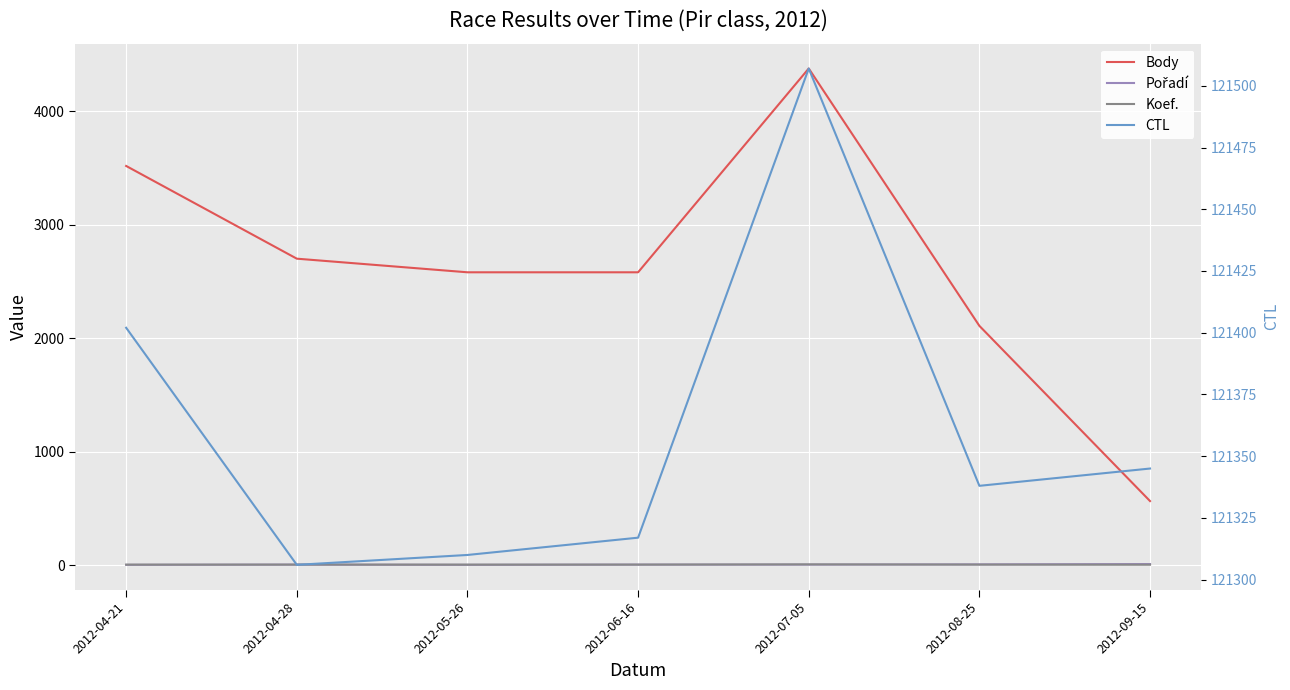

What are all the series names shown in the legend?

Body, Pořadí, Koef., CTL